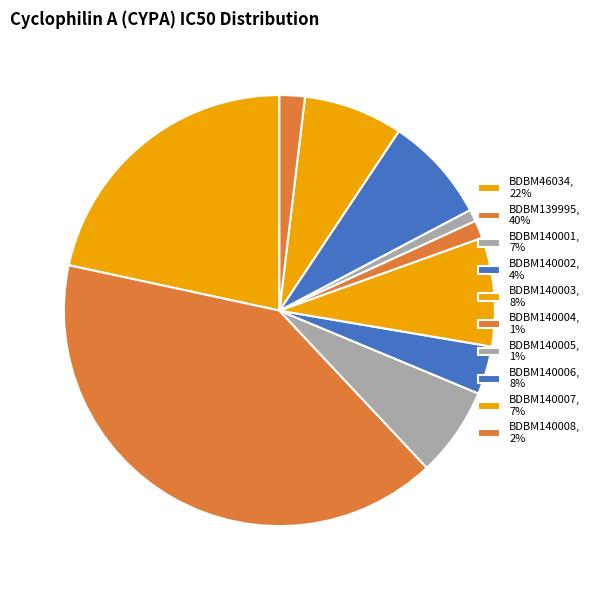

Which has a higher value, BDBM140004 or BDBM139995?

BDBM139995